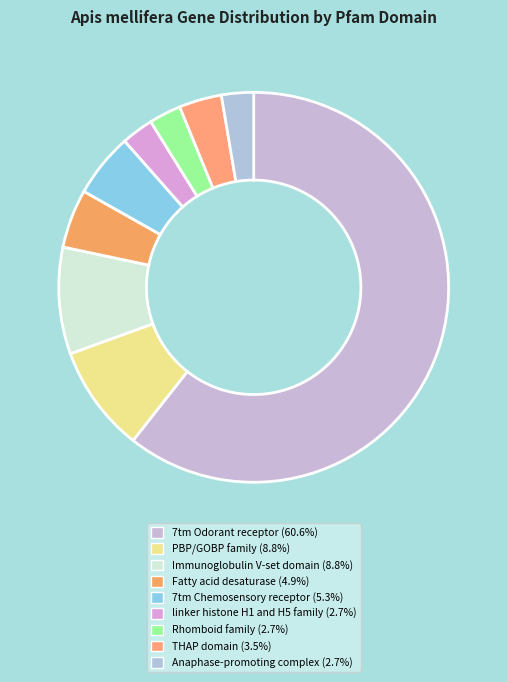

To the nearest percent, what is the difference between the Rhomboid family and THAP domain slice percentages?

1%